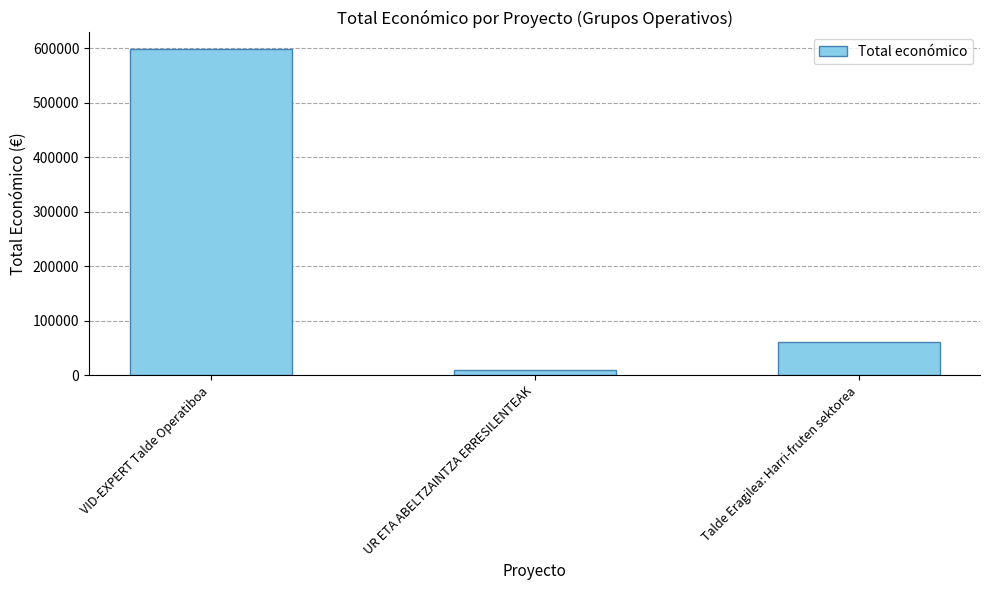

What is the value of the 1st bar from the left?

599444